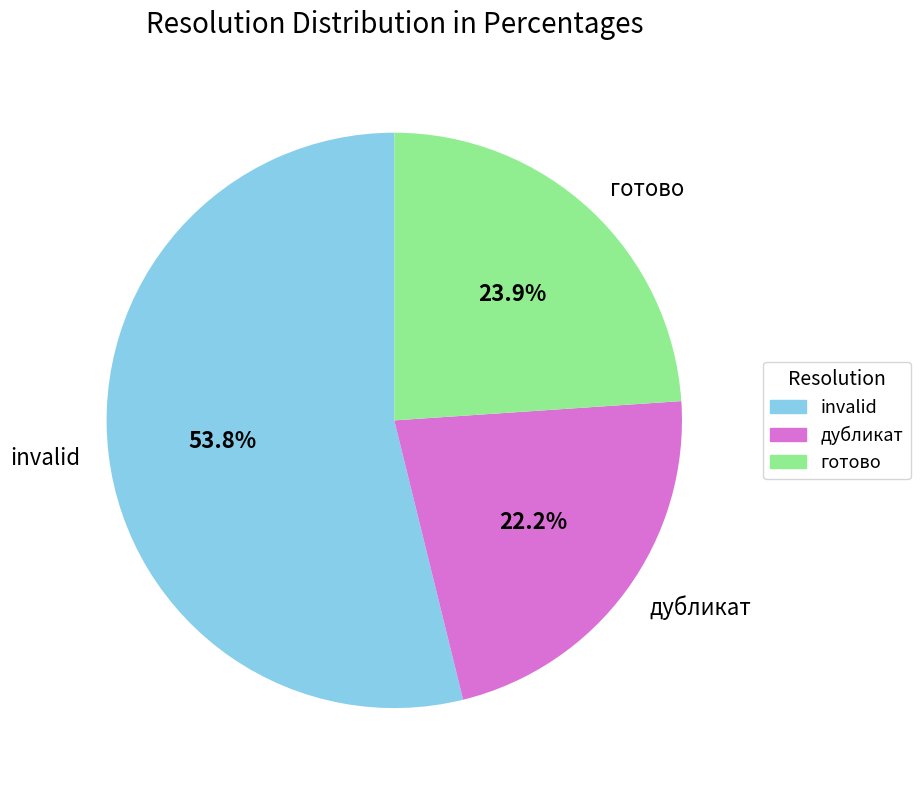

Approximately how many times larger is the value at invalid compared to дубликат?

2.4